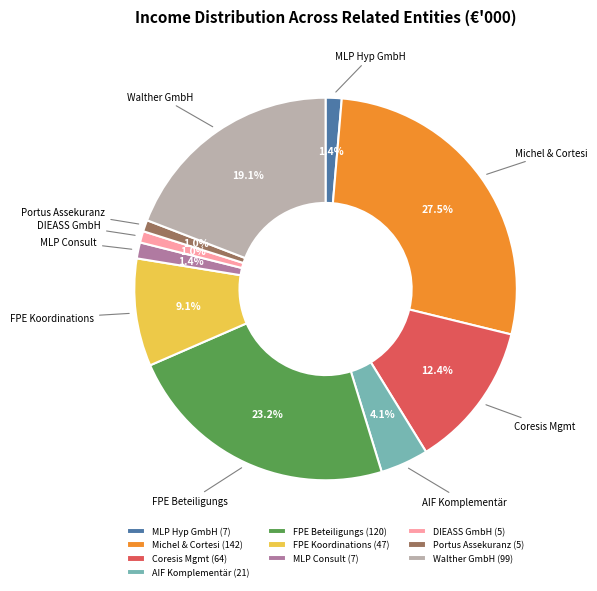

What is the largest slice in the pie chart?

Michel & Cortesi (142)